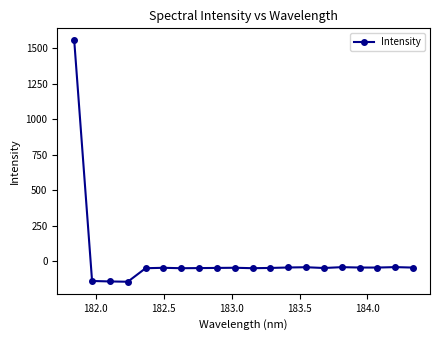

What is the average value?

18.2